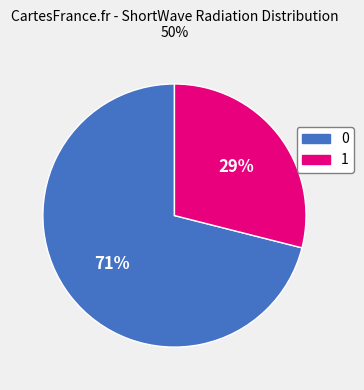

Rank the categories by value from lowest to highest.

1, 0